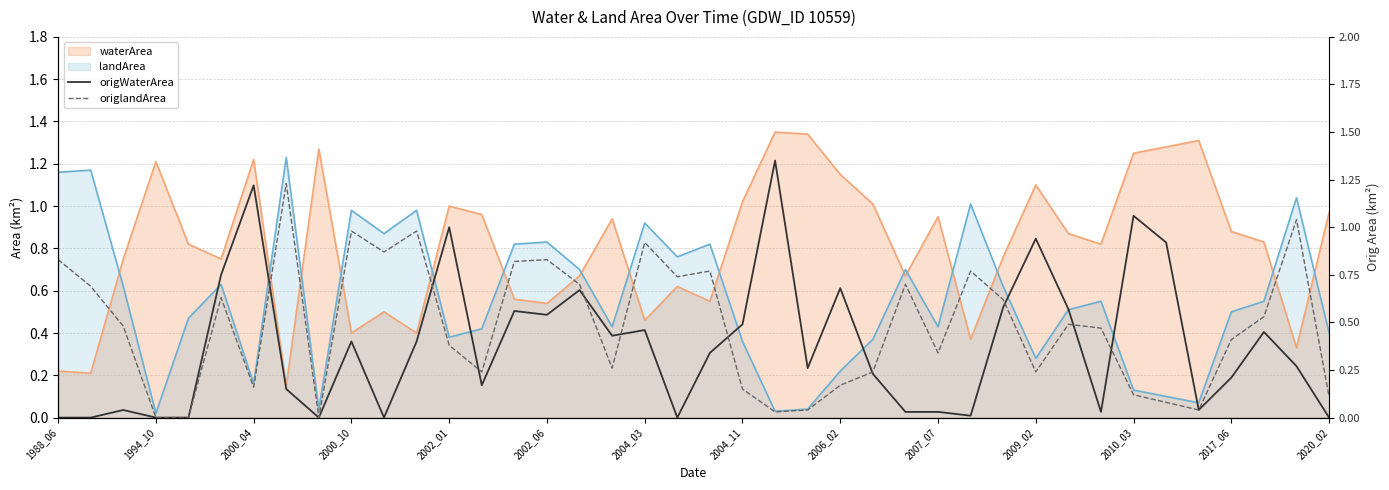

Where is origlandArea nearest to the value 0?

1994_10